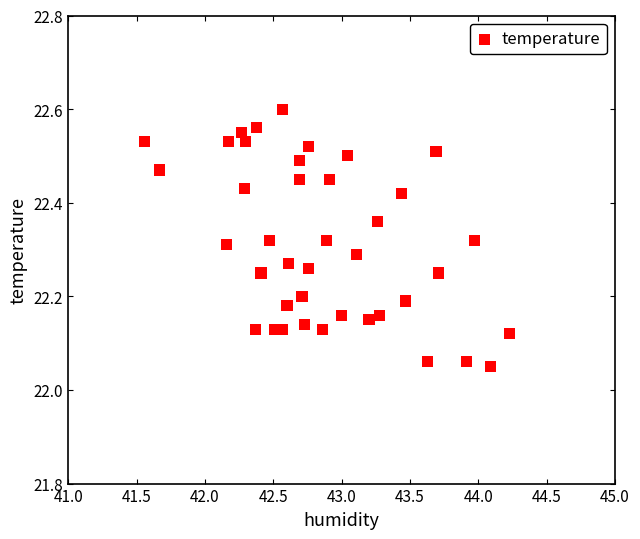

What is the range of X values (max minus min)?

2.7